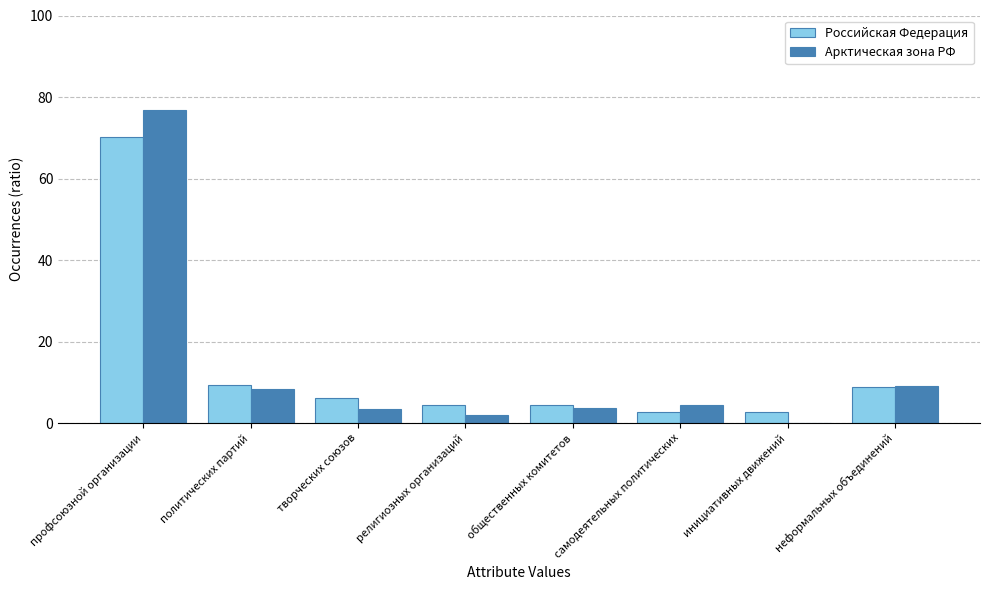

What are all the series names shown in the legend?

Российская Федерация, Арктическая зона РФ